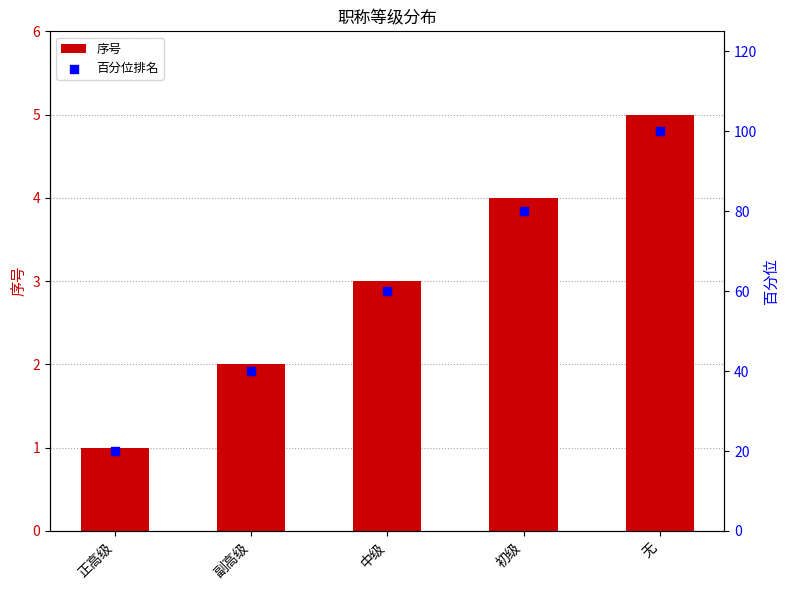

Which series reaches the maximum Y coordinate?

百分位排名